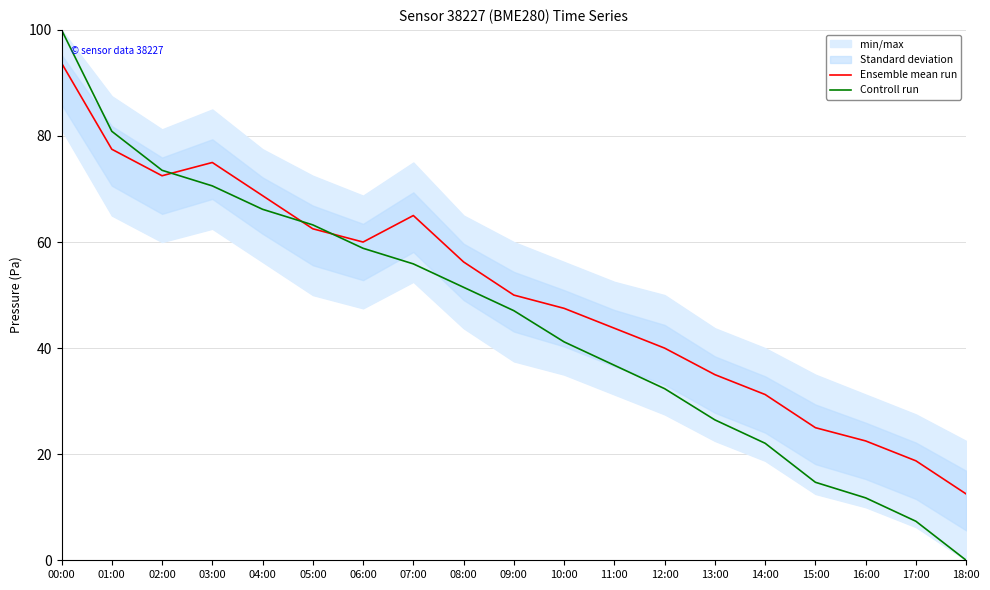

What is the approximate value of Controll run at 09:00?

47.1